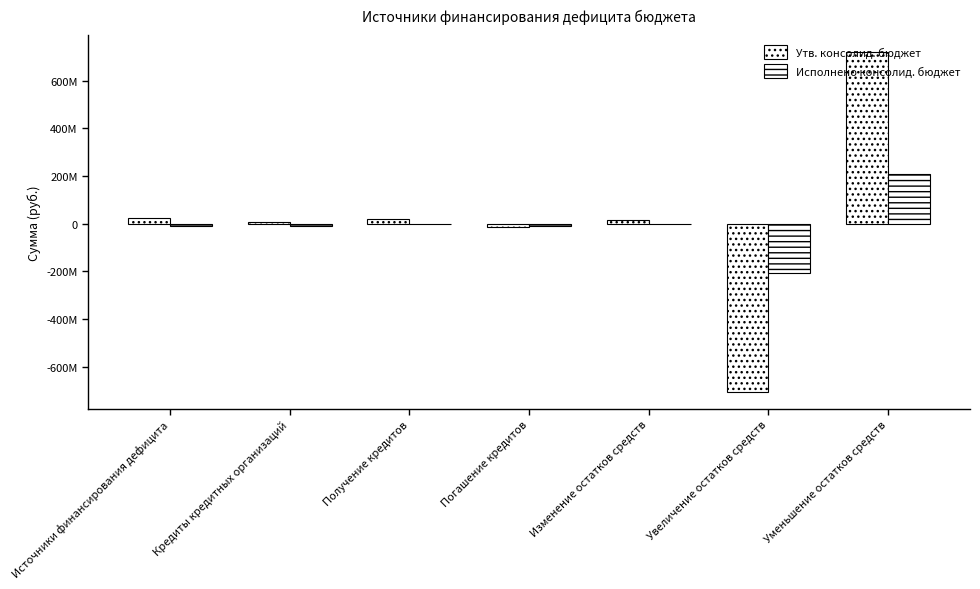

Are the bars grouped side by side (vs. stacked)?

Yes